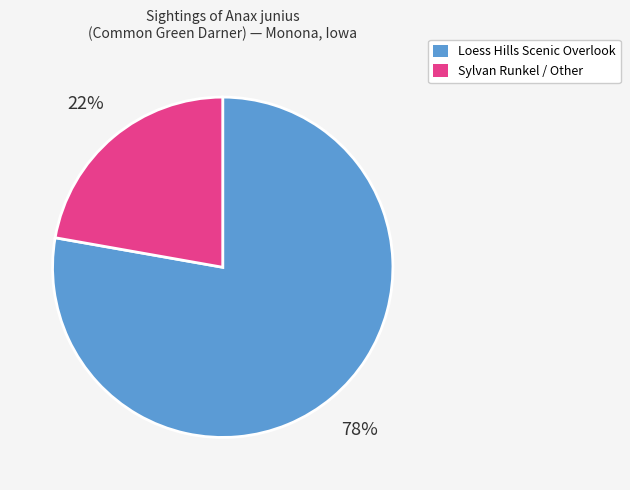

Does any single category account for the majority?

Yes